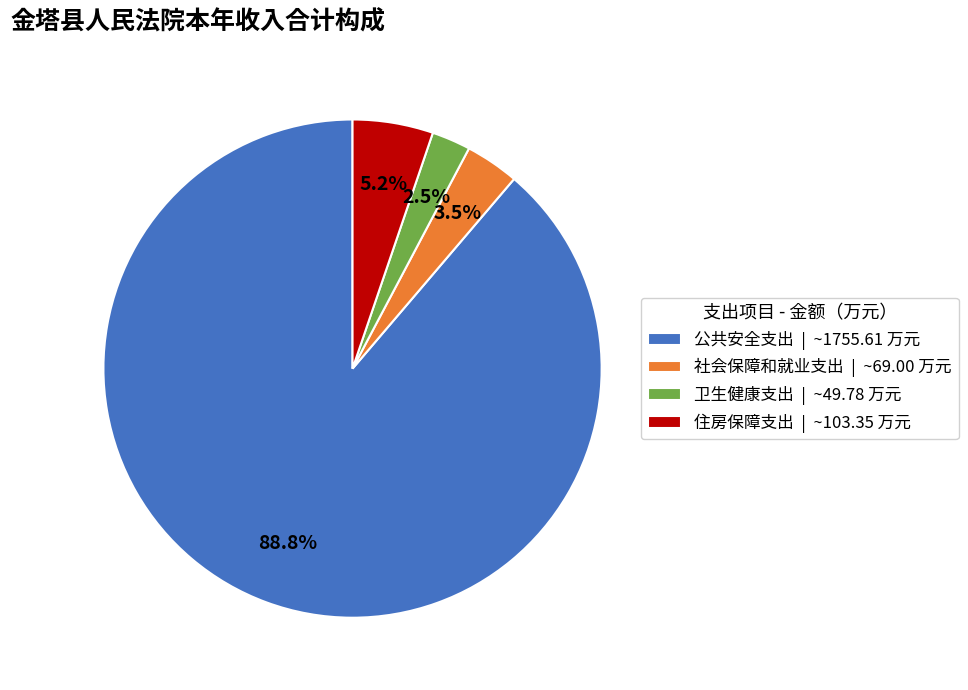

Is 住房保障支出 the majority of the pie?

No